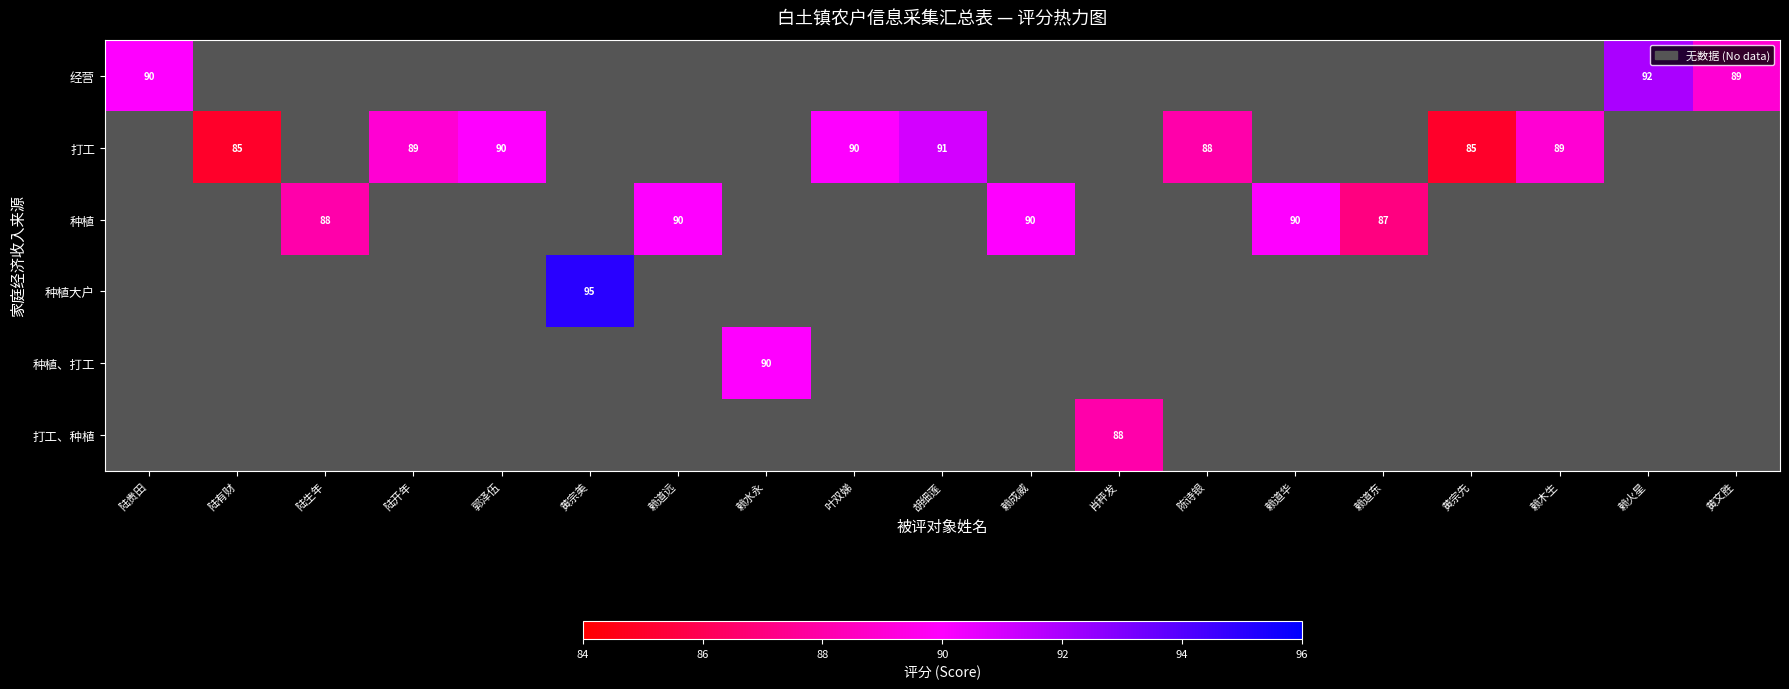

Which series changed the most between 胡细莲 and 陈诗银?

打工